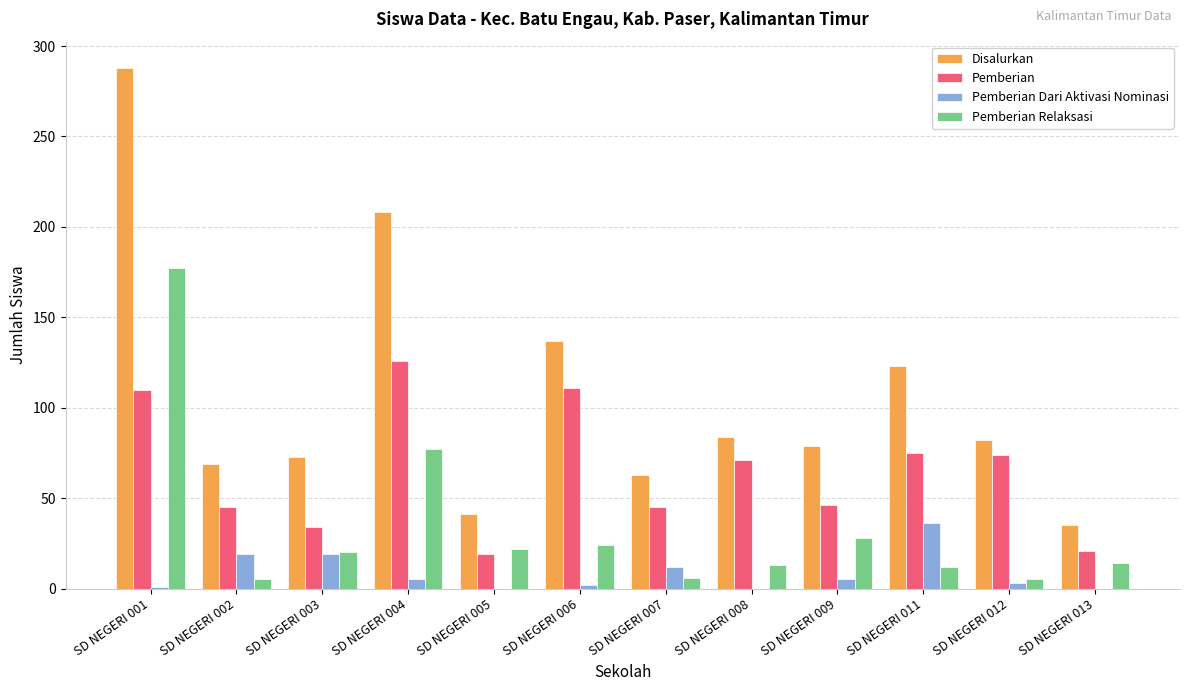

Which category has the highest value in the Disalurkan series?

SD NEGERI 001